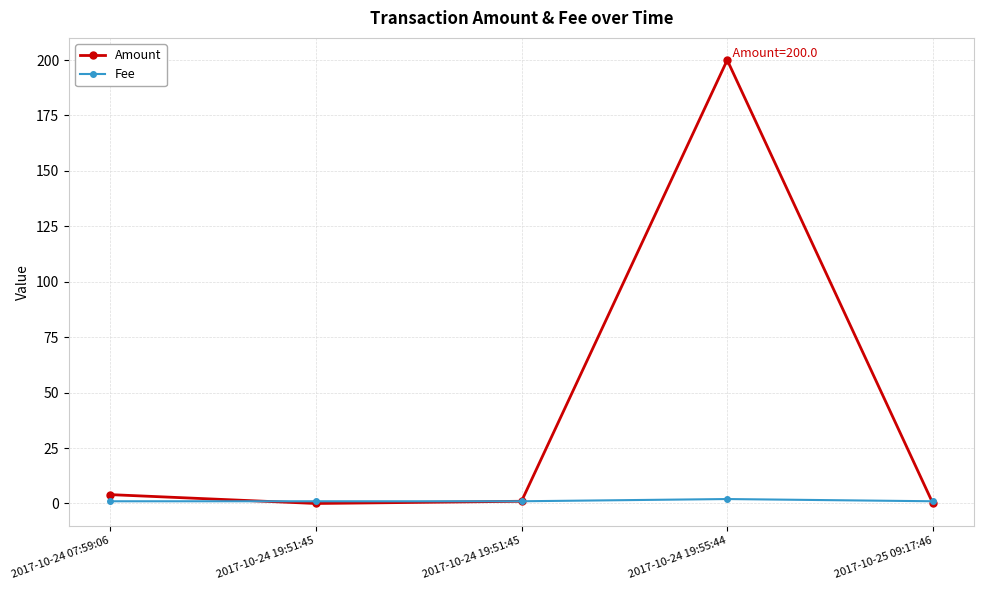

Rank the series by their average value, from lowest to highest.

Fee, Amount